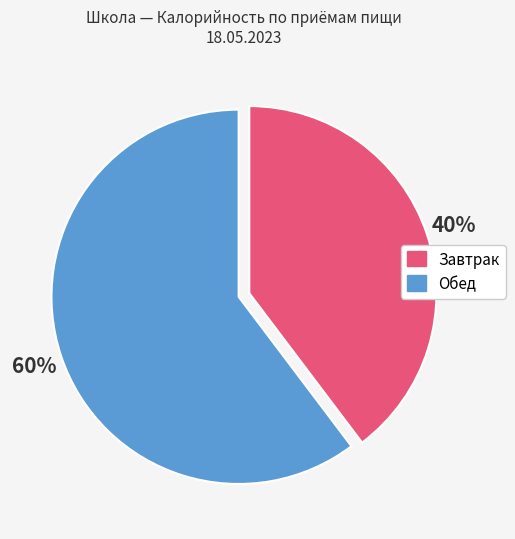

To the nearest percent, what is the average slice percentage?

50%